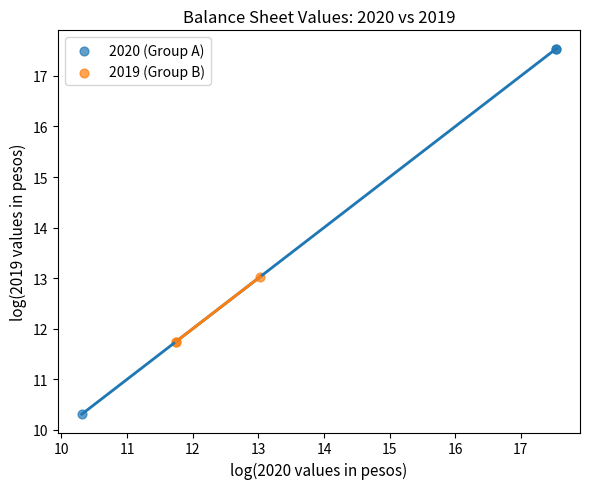

Which series has the largest Y range (max minus min)?

2020 (Group A)